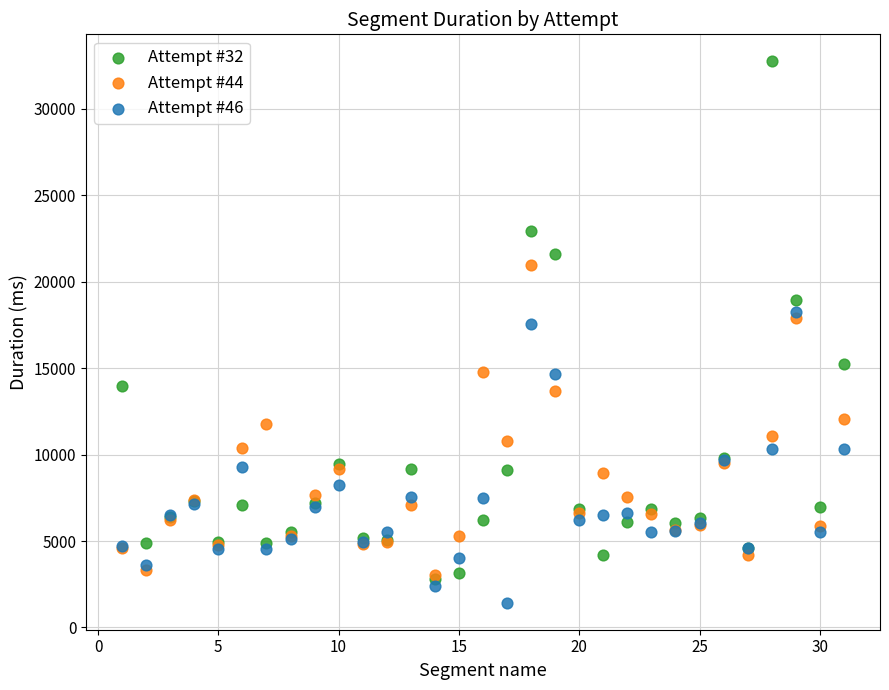

Which series reaches the maximum Y coordinate?

Attempt #32